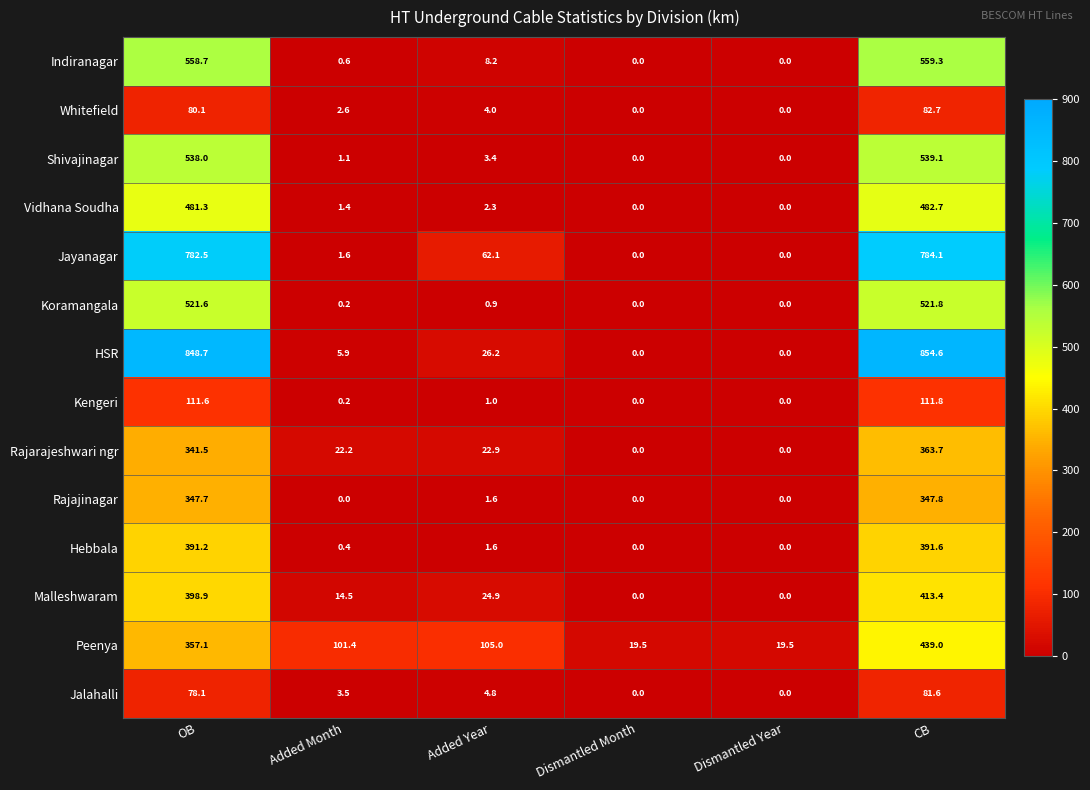

What is the total value across all series at Added Year?

268.9